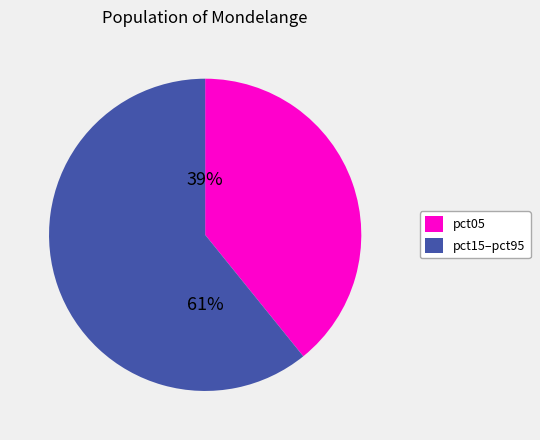

Is there any slice that represents more than half of the pie?

Yes